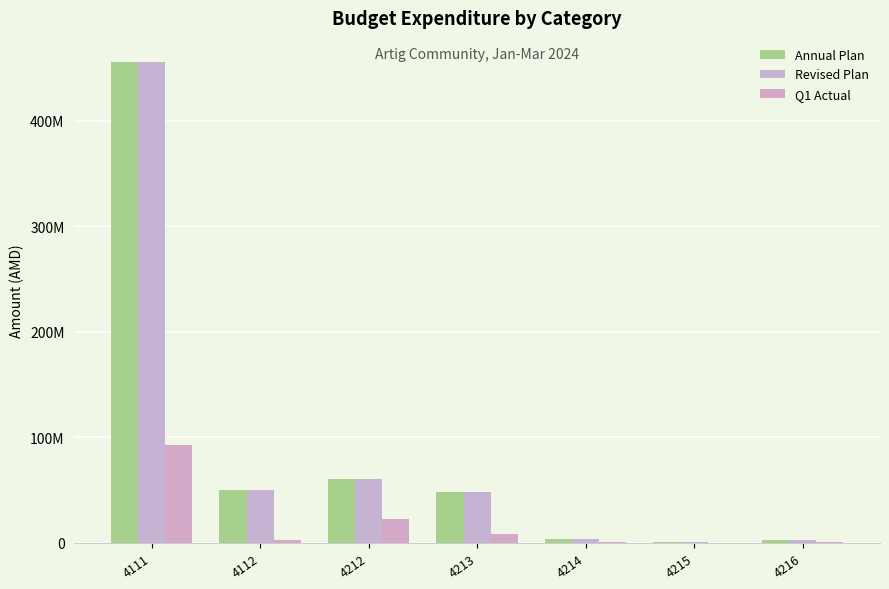

Does the chart contain stacked bars?

No